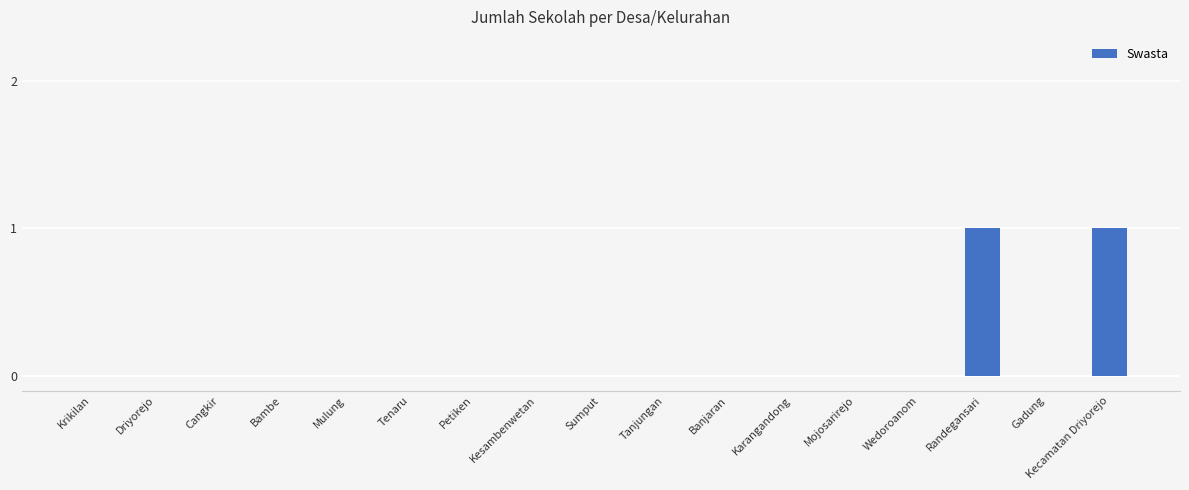

The chart shows a value of 1 at Krikilan. True or false?

False